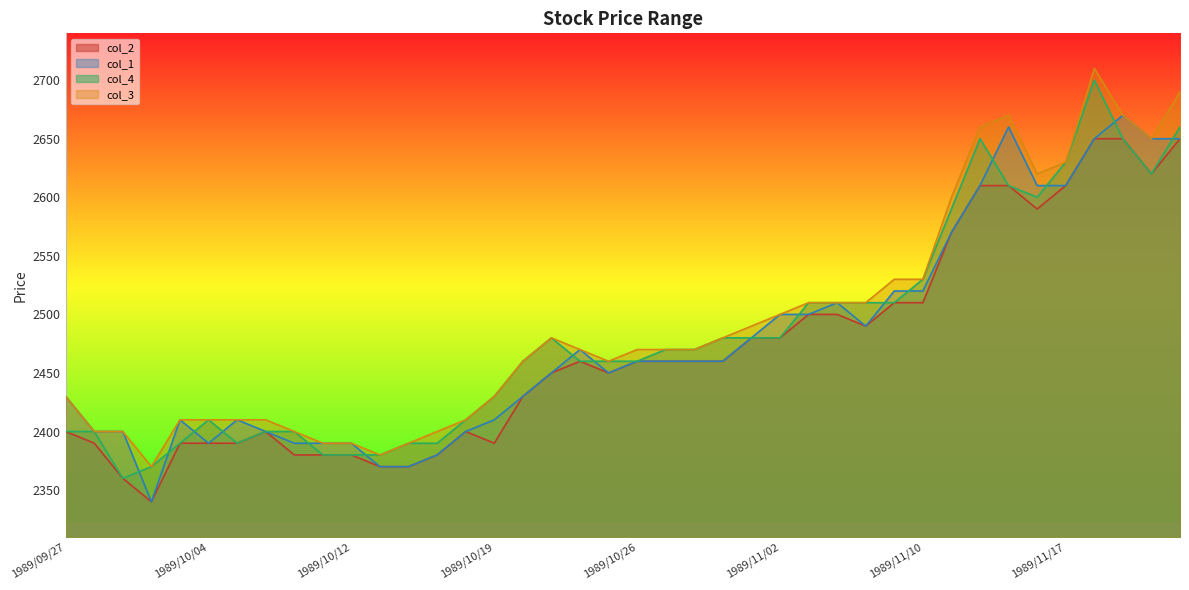

True or false: col_4 has a value of 900 at 1989/10/13.

False